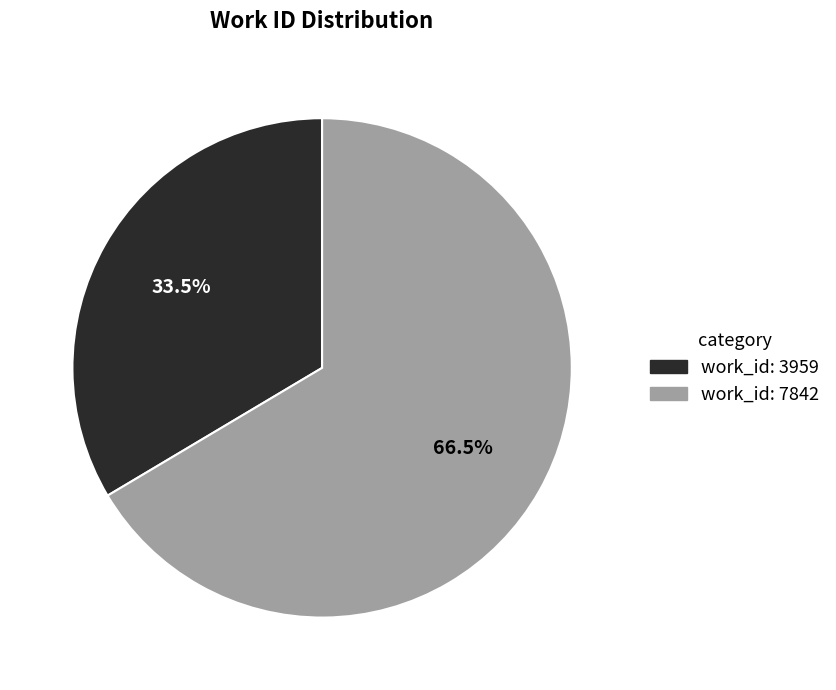

How many segments does this pie chart have?

2